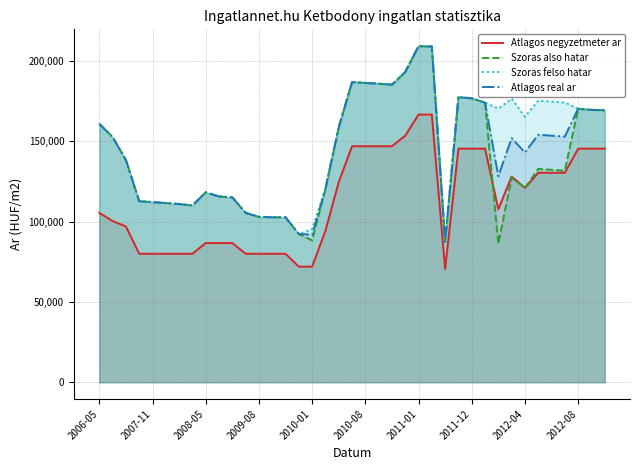

What are all the series names shown in the legend?

Atlagos negyzetmeter ar, Szoras also hatar, Szoras felso hatar, Atlagos real ar